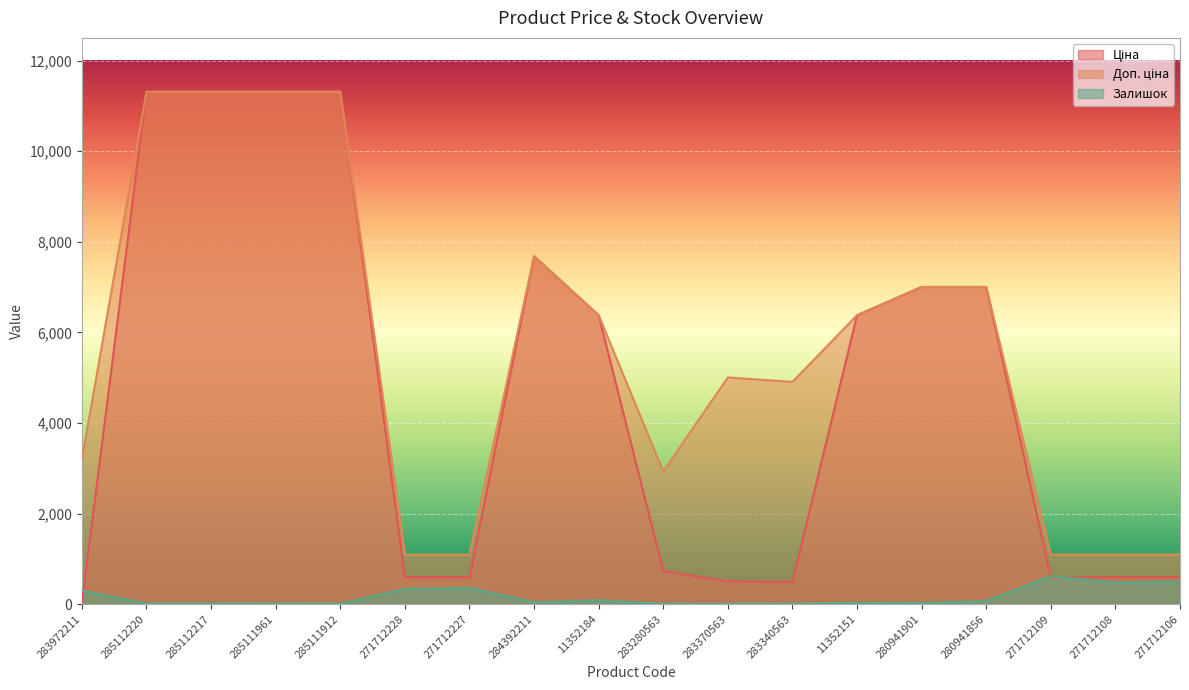

Reading right to left, what are all the values shown in this chart?

Ціна: 596.5	596.5	596.5	7002.6	7002.6	6378.9	490.8	500.5	732.5	6378.9	7680.9	596.5	596.5	11312.5	11312.5	11312.5	11312.5	32.0
Доп. ціна: 1093.7	1093.7	1093.7	7002.6	7002.6	6378.9	4907.7	5005.4	2930.0	6378.9	7680.9	1093.7	1093.7	11312.5	11312.5	11312.5	11312.5	3205.0
Залишок: 500.0	477.0	622.0	69.0	30.0	31.0	13.0	8.0	9.0	88.0	42.0	359.0	333.0	14.0	16.0	17.0	17.0	299.0